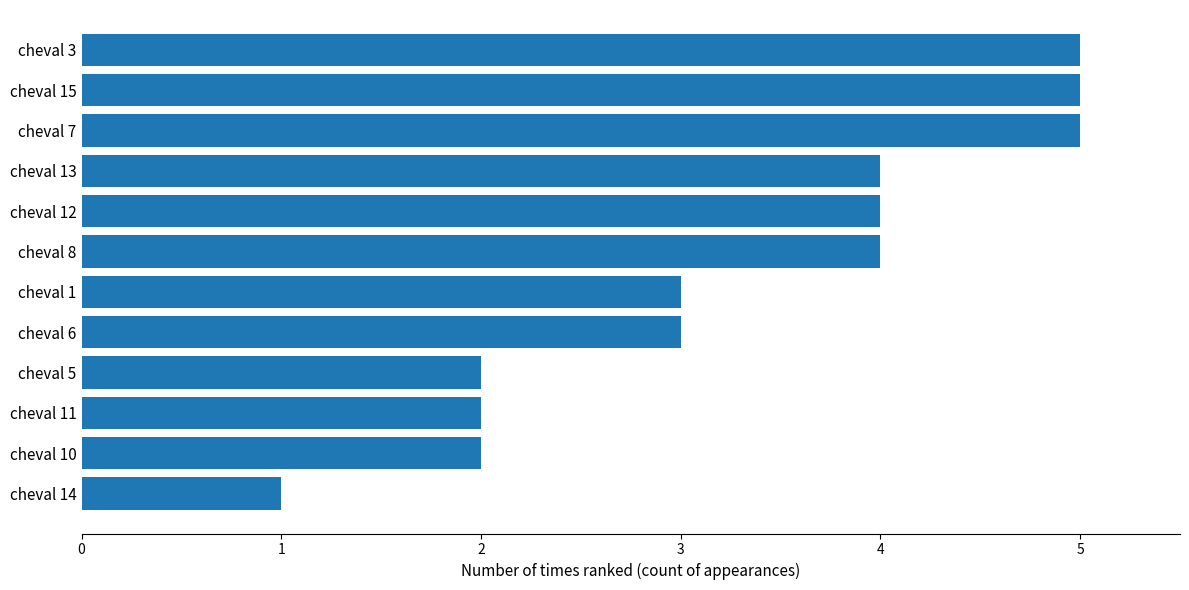

How many series are shown in this chart?

1